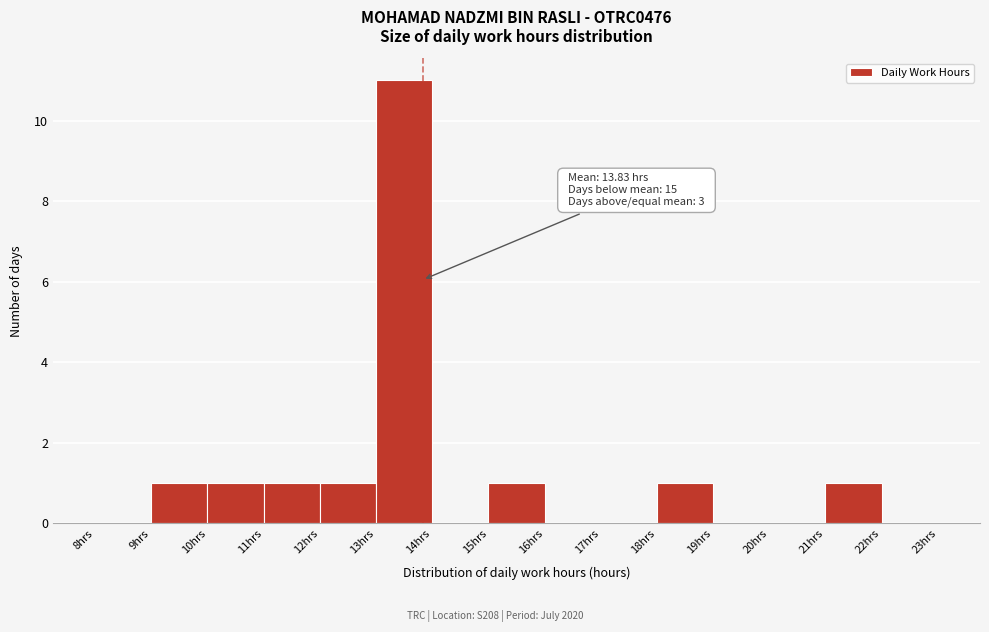

Which range on the x-axis has the tallest bar?

13 to 14